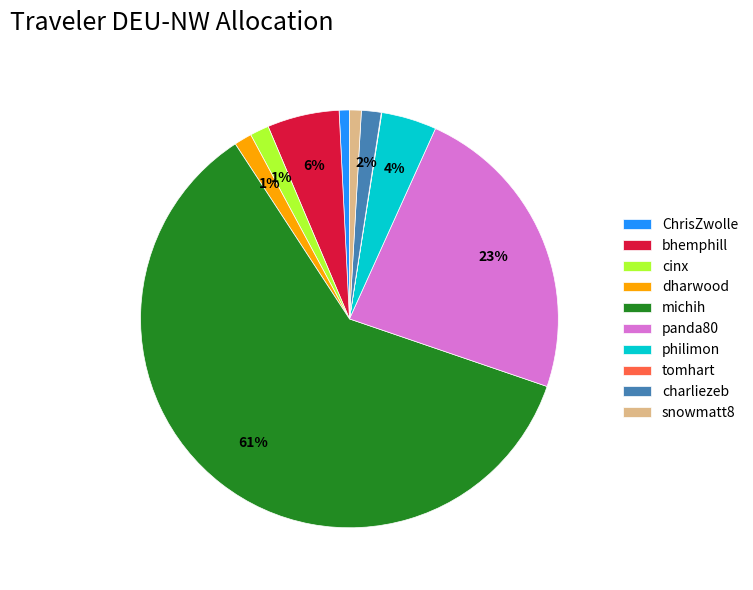

What is the majority slice?

michih